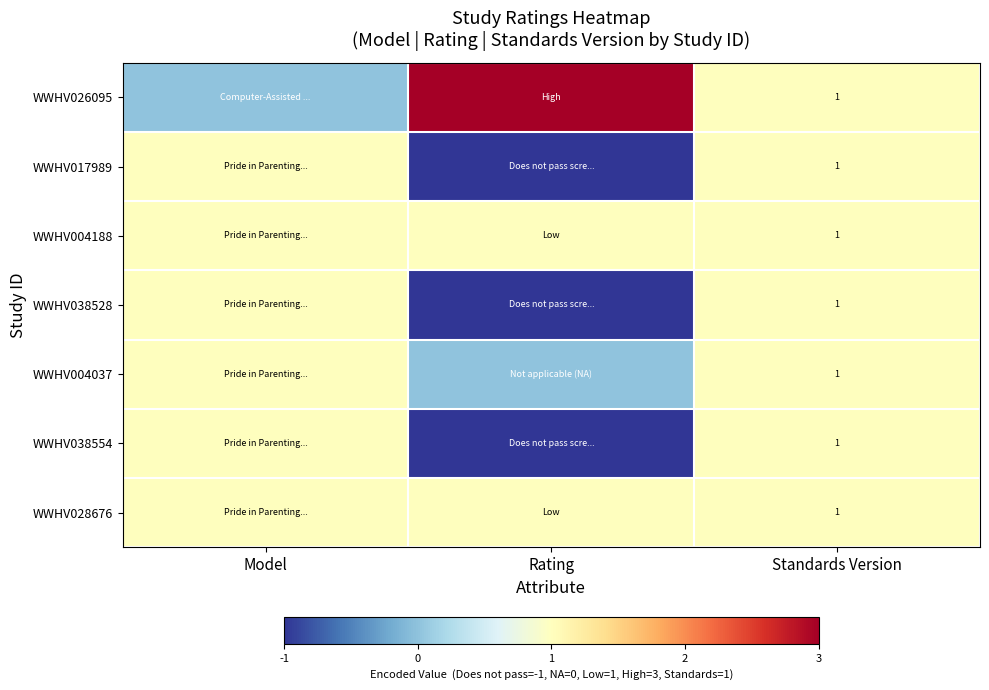

Count the number of data series in this chart.

7